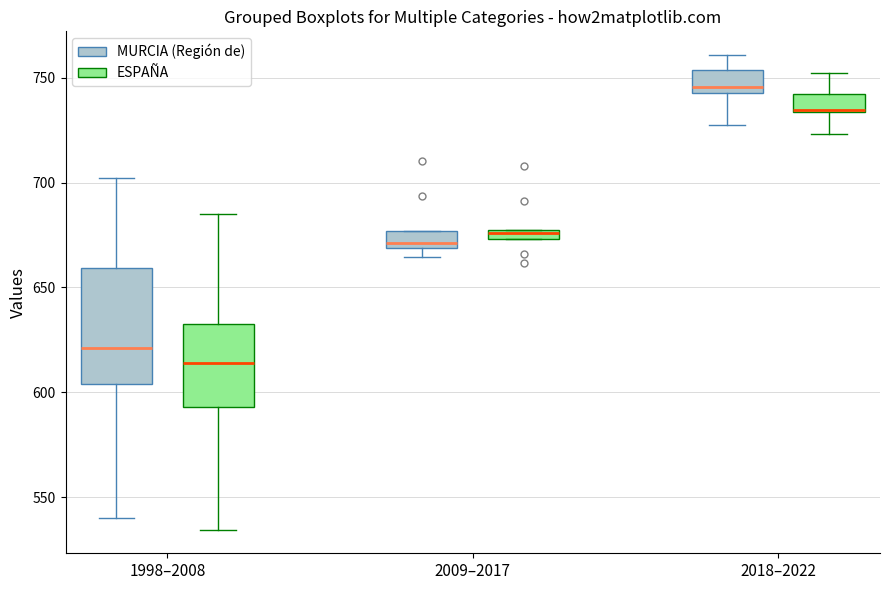

Where is the upper edge of the box for 1998–2008 (MURCIA (Región de)) on the y-axis? The values are not printed on the chart, so give them approximately, as read against the axis.

660